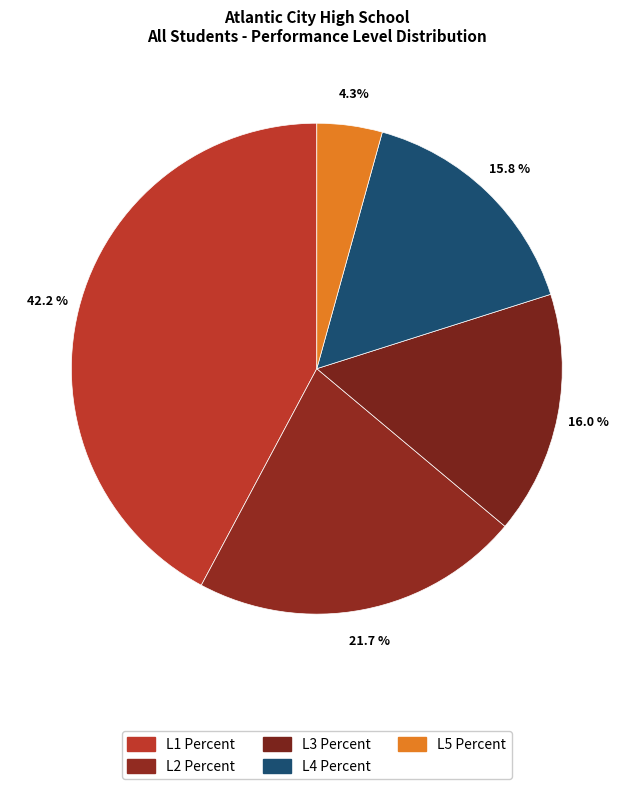

Is it true that L4 Percent is 16% of the pie?

True